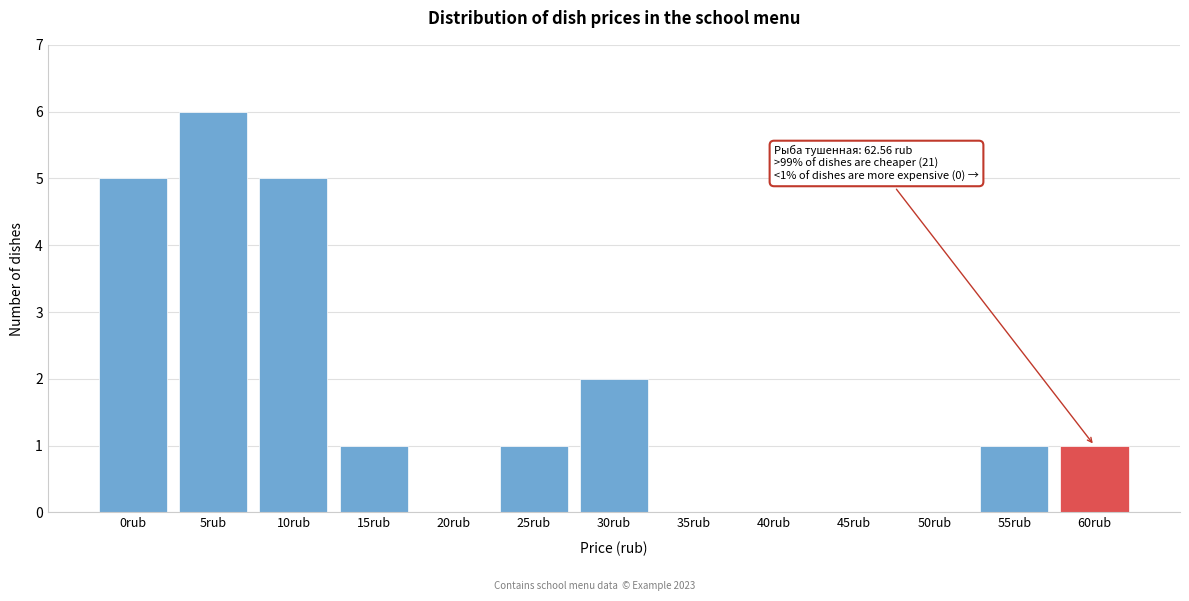

Reading left to right, list all the values displayed in this chart.

0rub=5	5rub=6	10rub=5	15rub=1	20rub=0	25rub=1	30rub=2	35rub=0	40rub=0	45rub=0	50rub=0	55rub=1	60rub=1